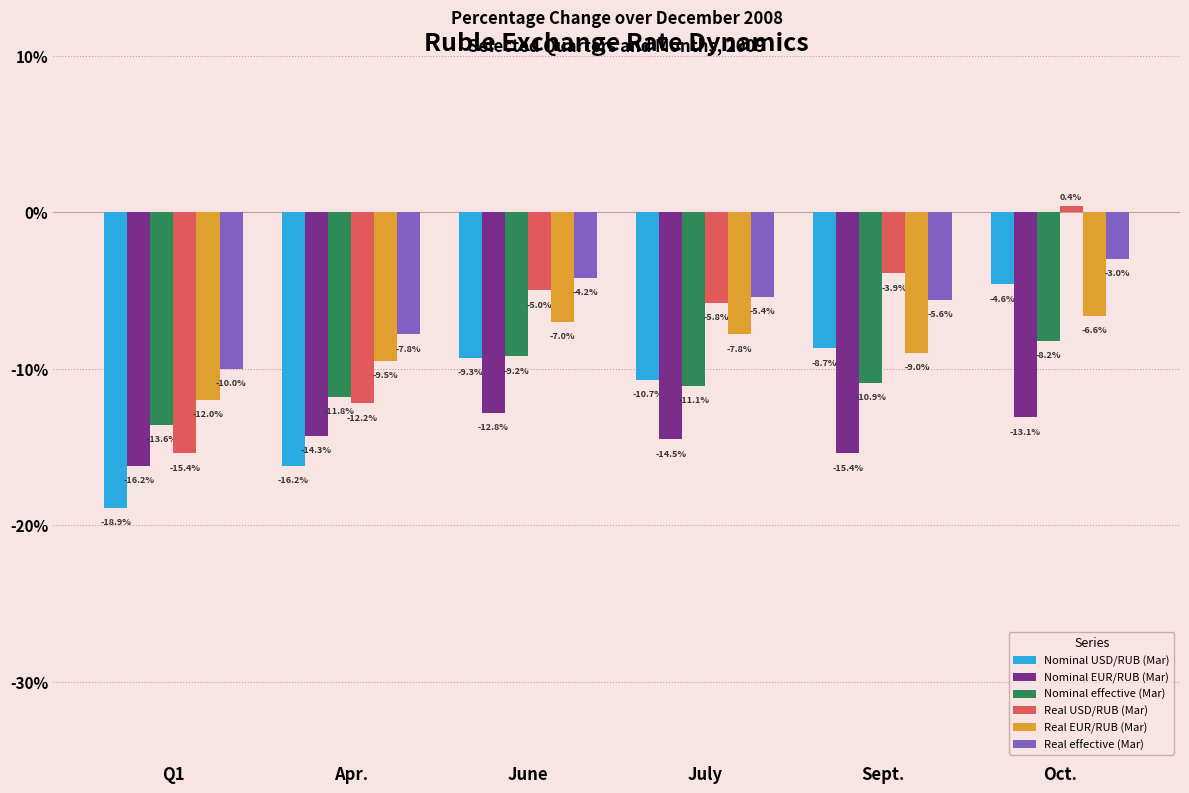

At which label does Real USD/RUB (Mar) reach its peak?

Oct.